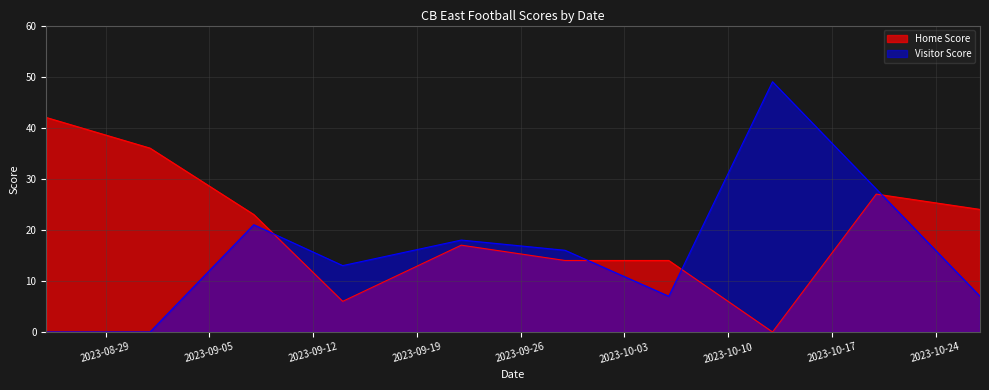

The Home Score series shows 41 at 2023-10-20. True or false?

False